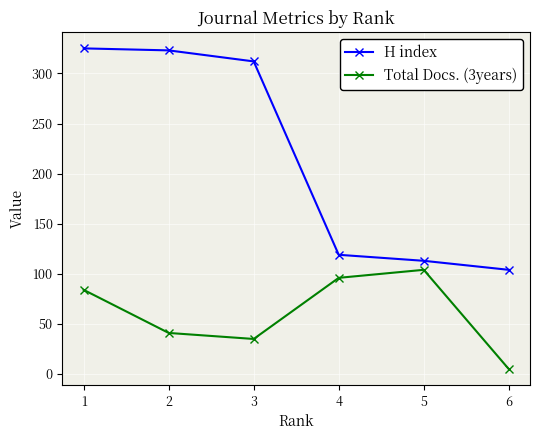

At 1, list the series in order from smallest to largest.

Total Docs. (3years), H index